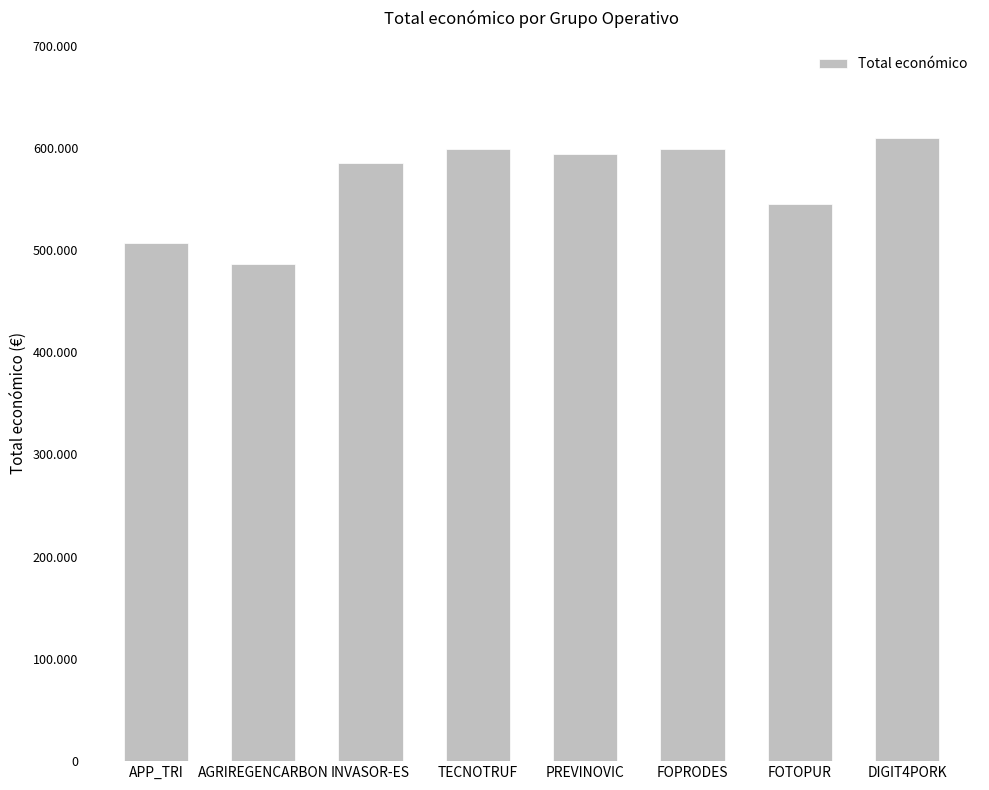

The chart shows a value of 593715 at PREVINOVIC. True or false?

True